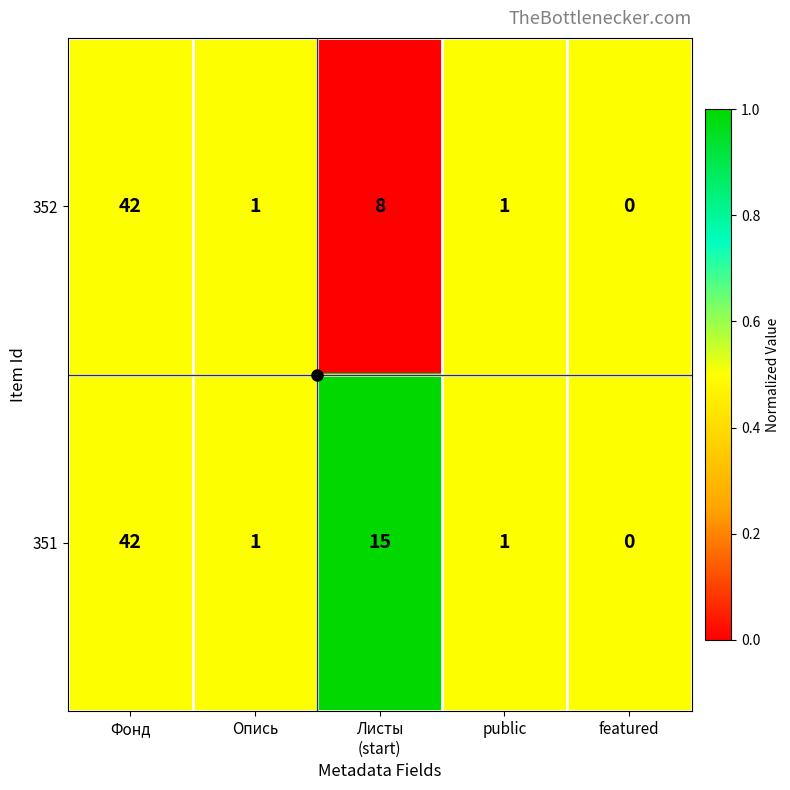

The 352 series shows 22 at featured. True or false?

False